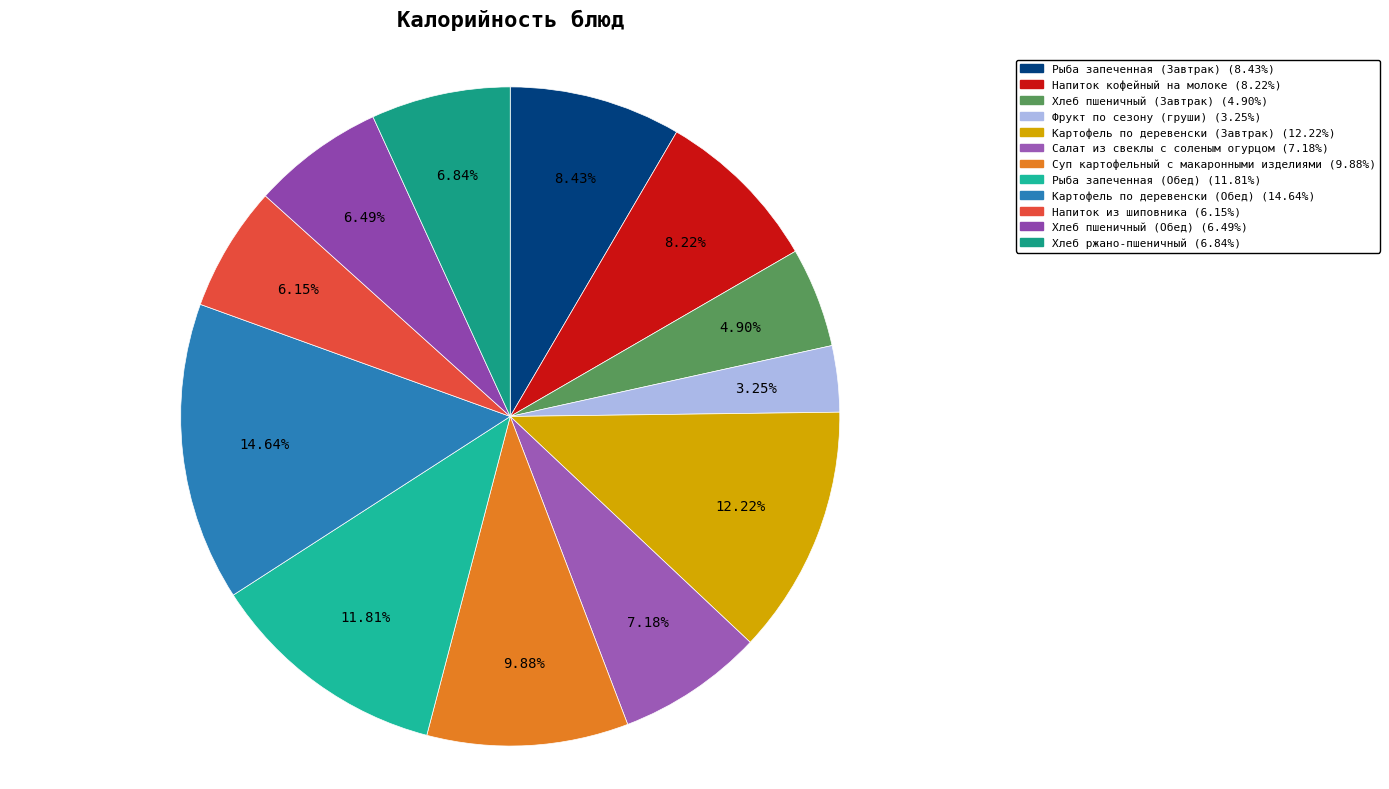

Which slice is the largest?

Картофель по деревенски (Обед)